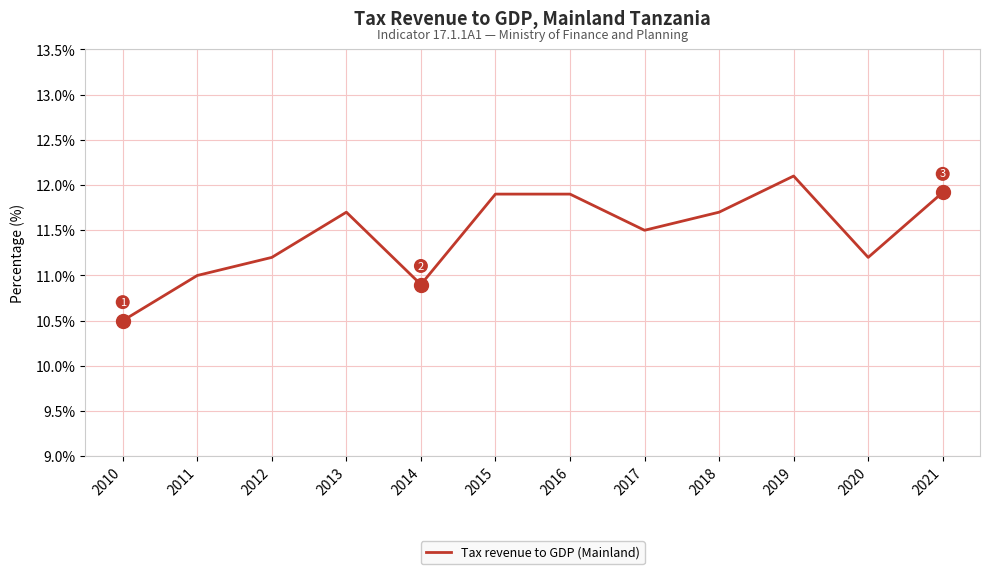

At which category does the chart reach its peak across all series?

2019